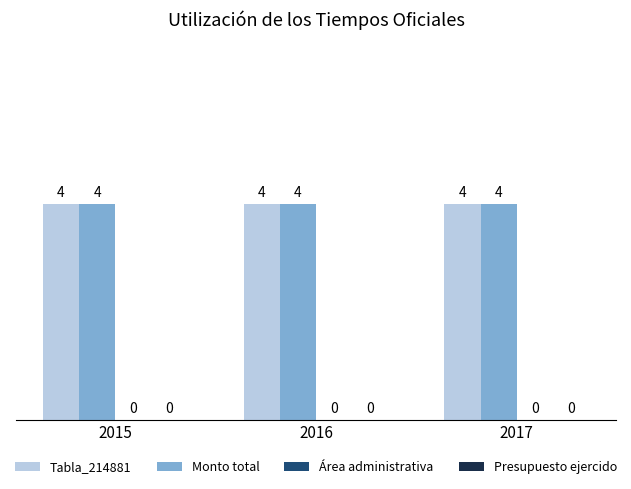

Which series has the widest spread of values?

Tabla_214881